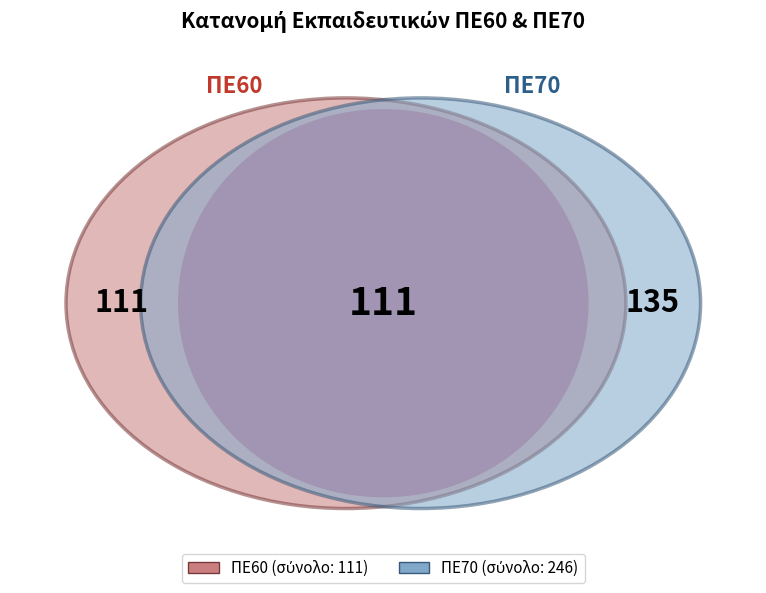

Rank the series by their maximum value, from lowest to highest.

ΠΕ60, ΠΕ70